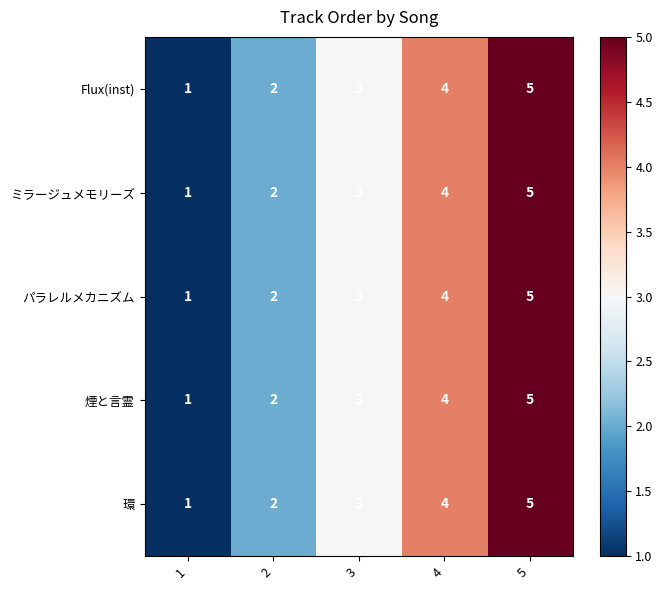

Where is ミラージュメモリーズ nearest to the value 3?

3